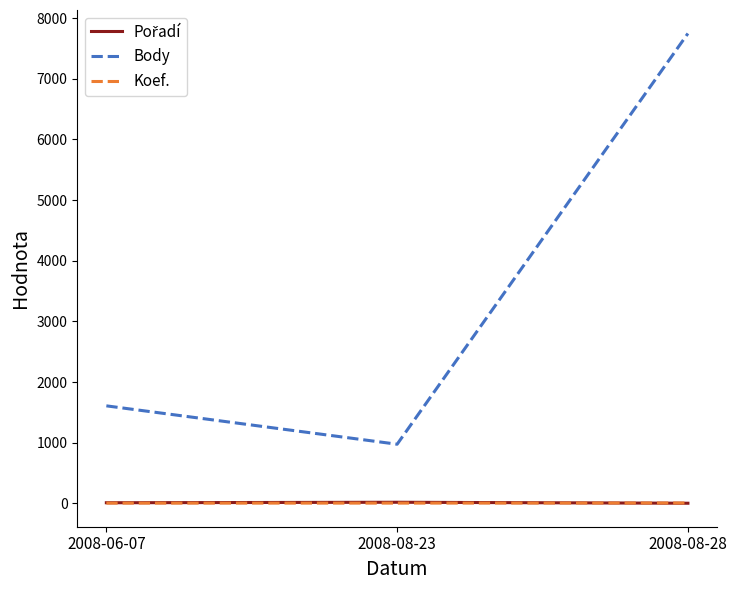

Which label corresponds to the largest value in the chart?

2008-08-28